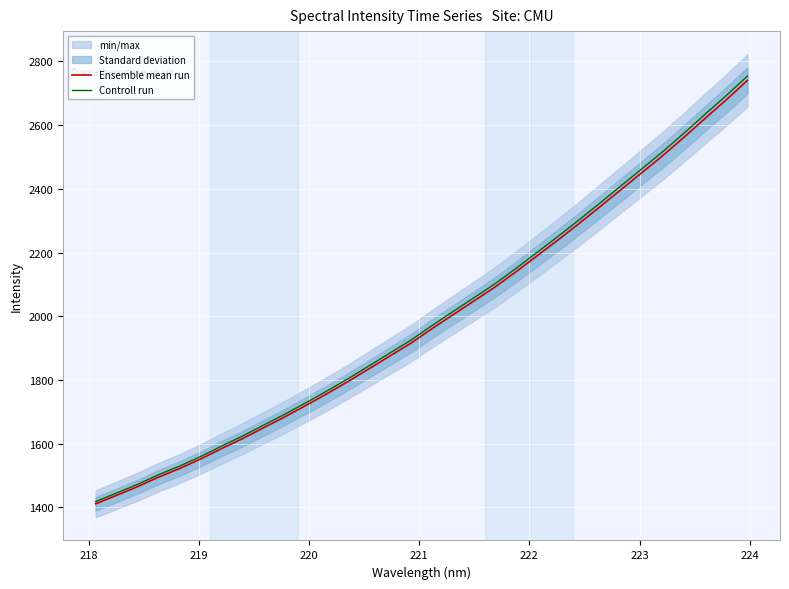

How many values in the Ensemble mean run series exceed 1961?

16